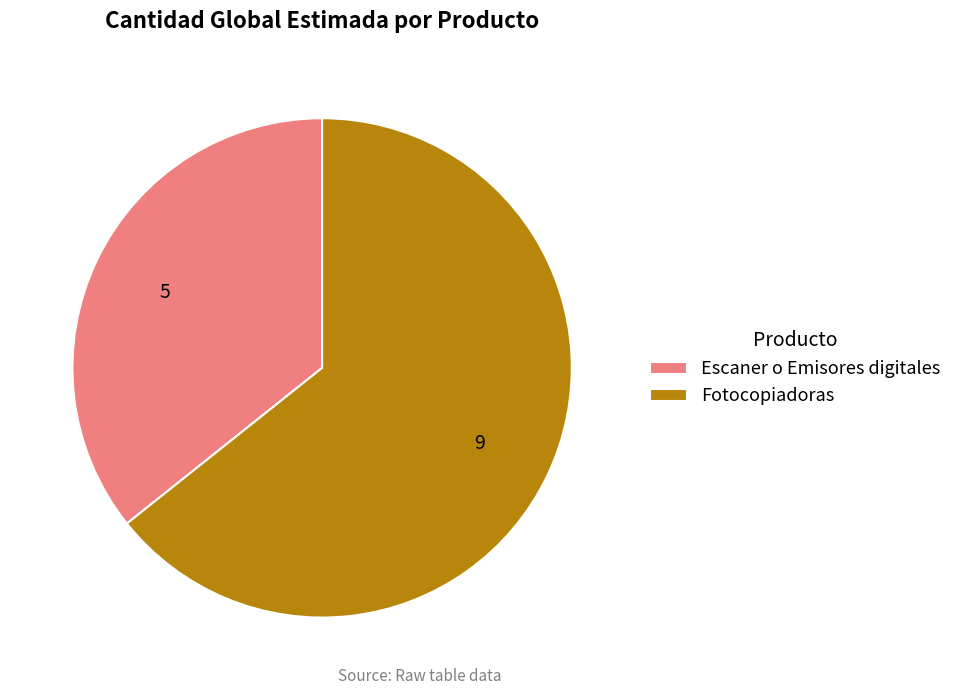

Rank the categories by value from highest to lowest.

Fotocopiadoras, Escaner o Emisores digitales